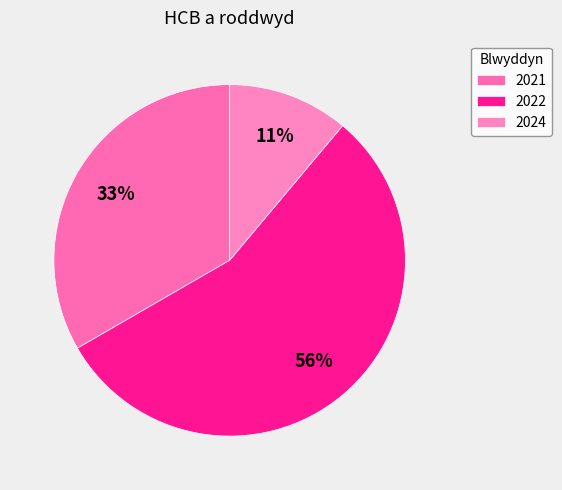

To the nearest percent, what is the combined percentage of 2021 and 2022?

89%